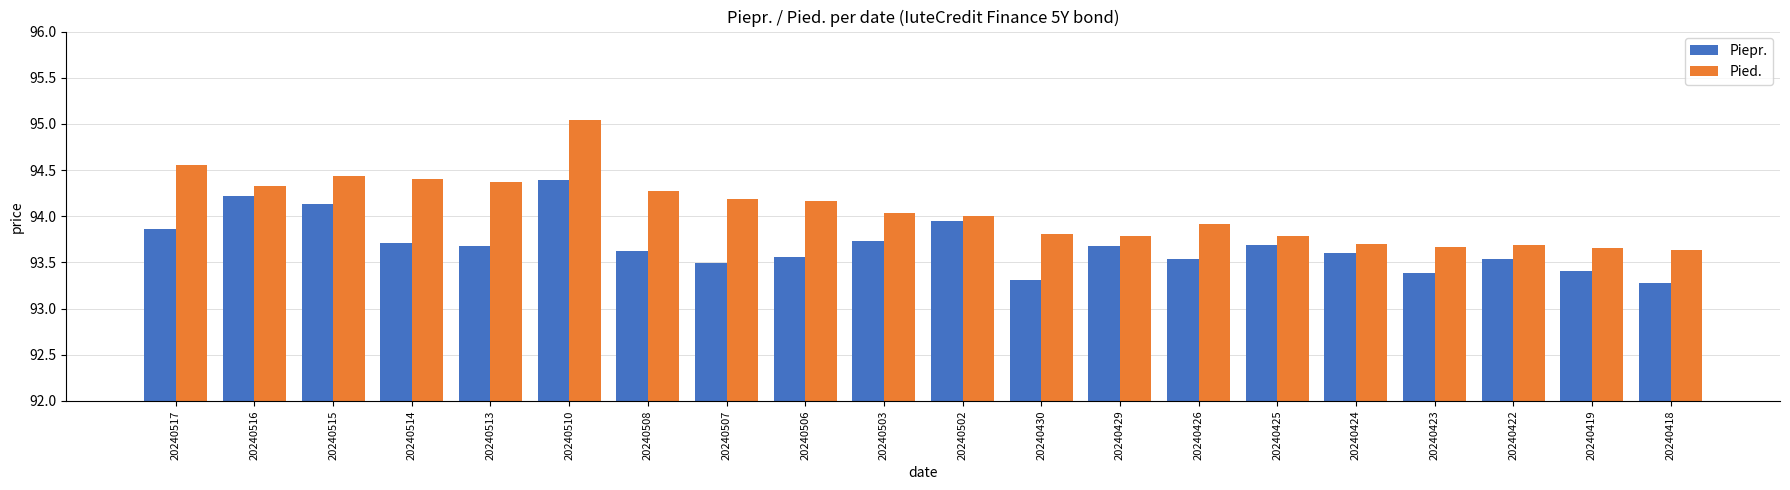

Read the Piepr. value at 20240514.

93.7